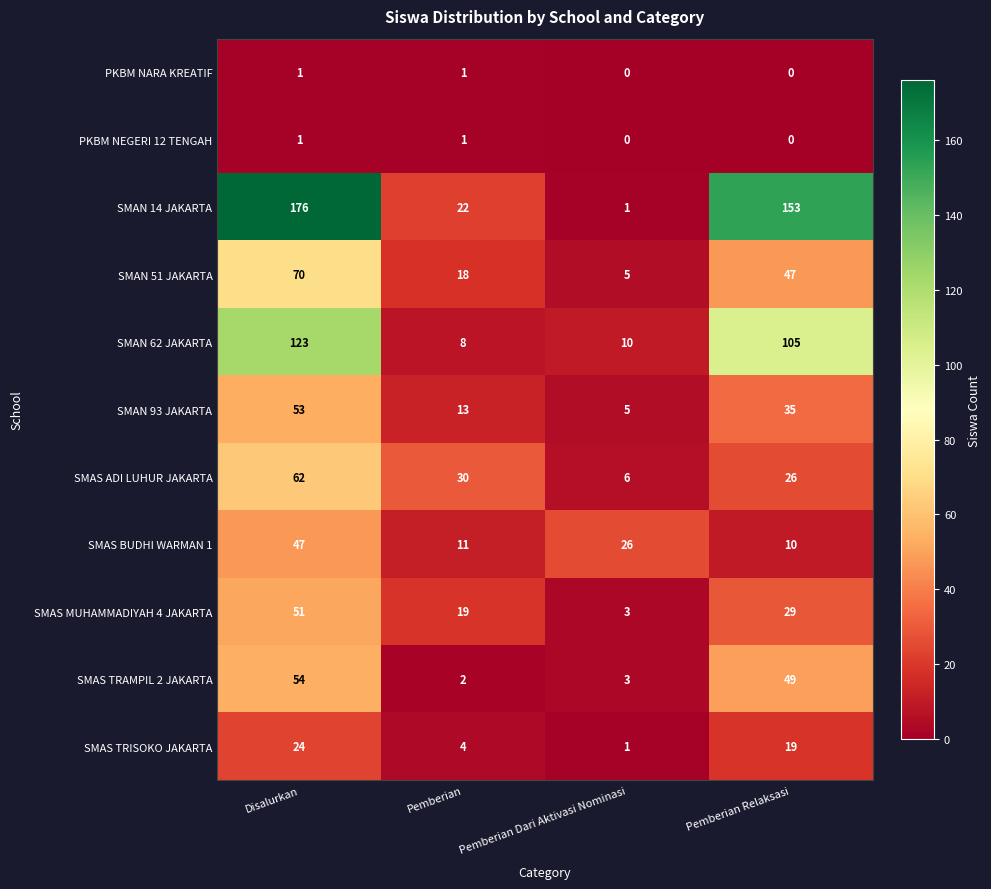

Rank the categories by SMAN 14 JAKARTA value from highest to lowest.

Disalurkan, Pemberian Relaksasi, Pemberian, Pemberian Dari Aktivasi Nominasi